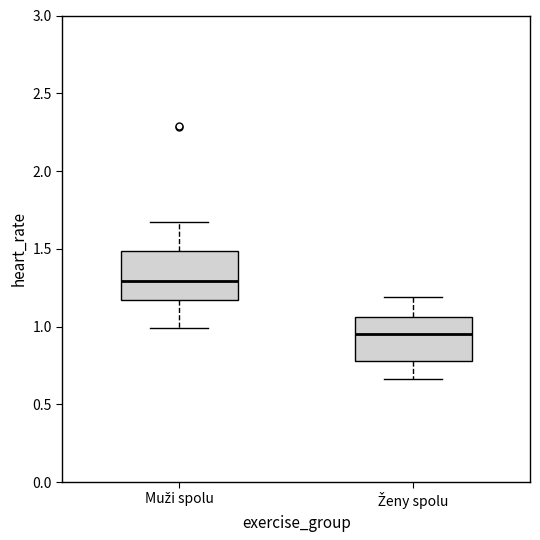

Which box's median line is the lowest?

Ženy spolu